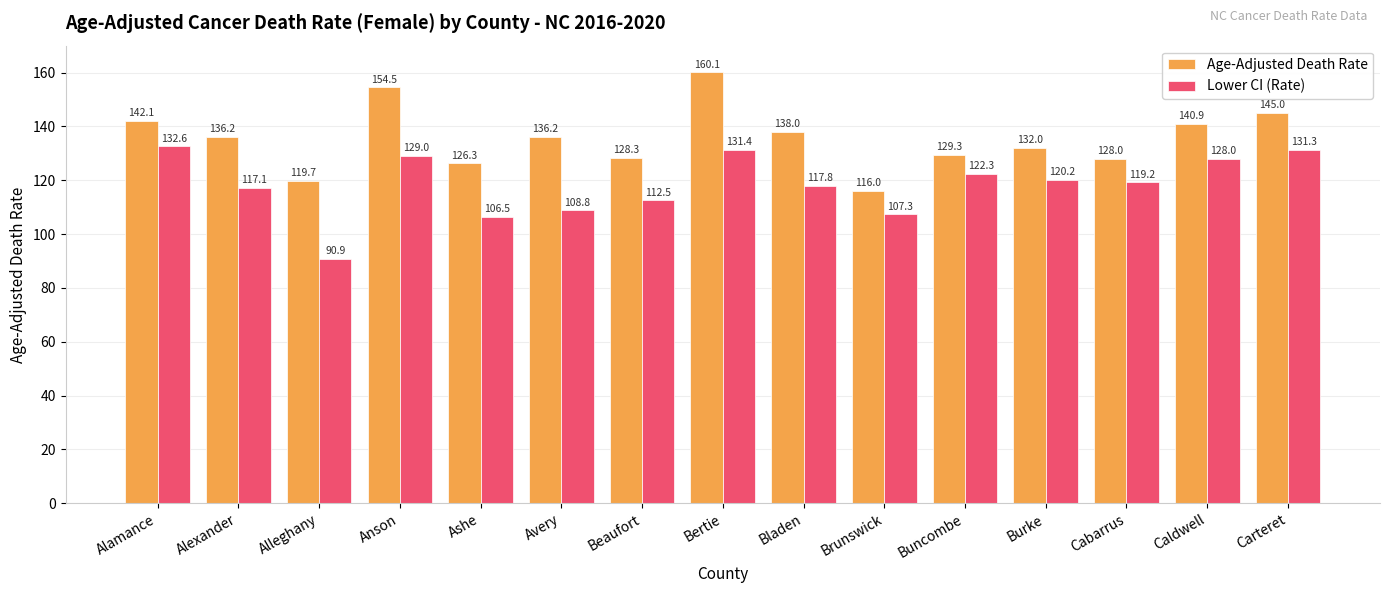

True or false: Age-Adjusted Death Rate has a value of 160.1 at Bertie.

True